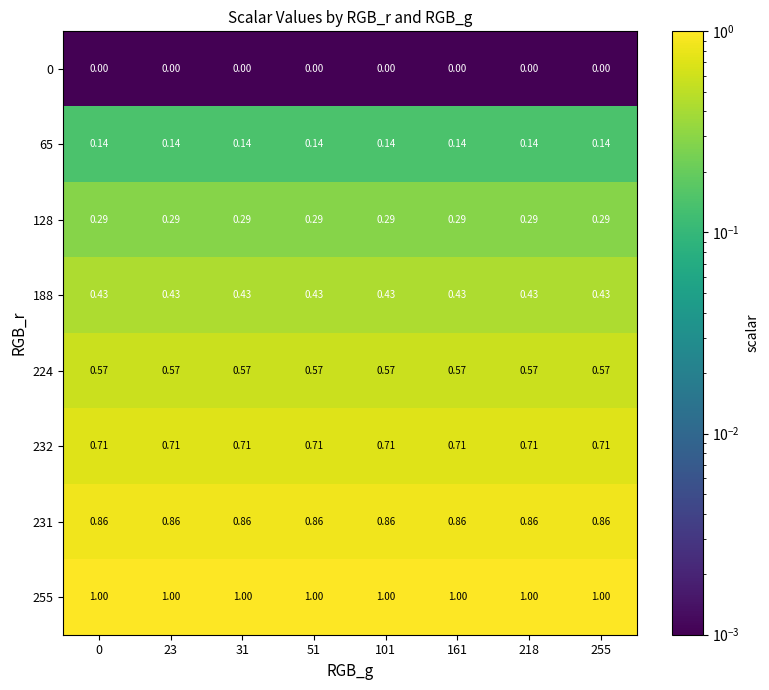

At 23, list the series in order from smallest to largest.

0, 65, 128, 188, 224, 232, 231, 255